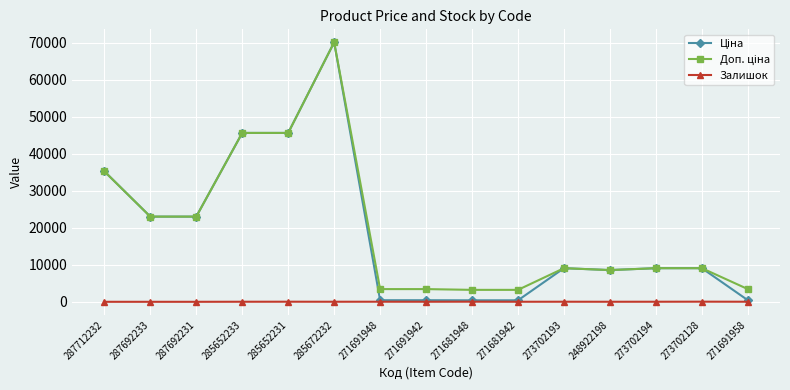

Count the number of data series in this chart.

3